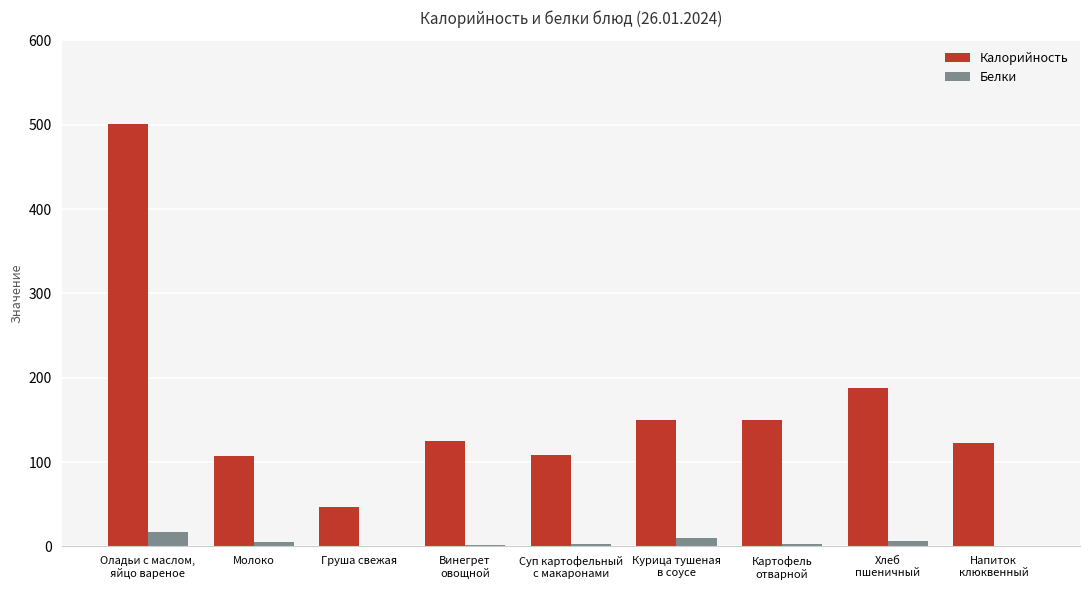

Which series has the largest total across all categories?

Калорийность